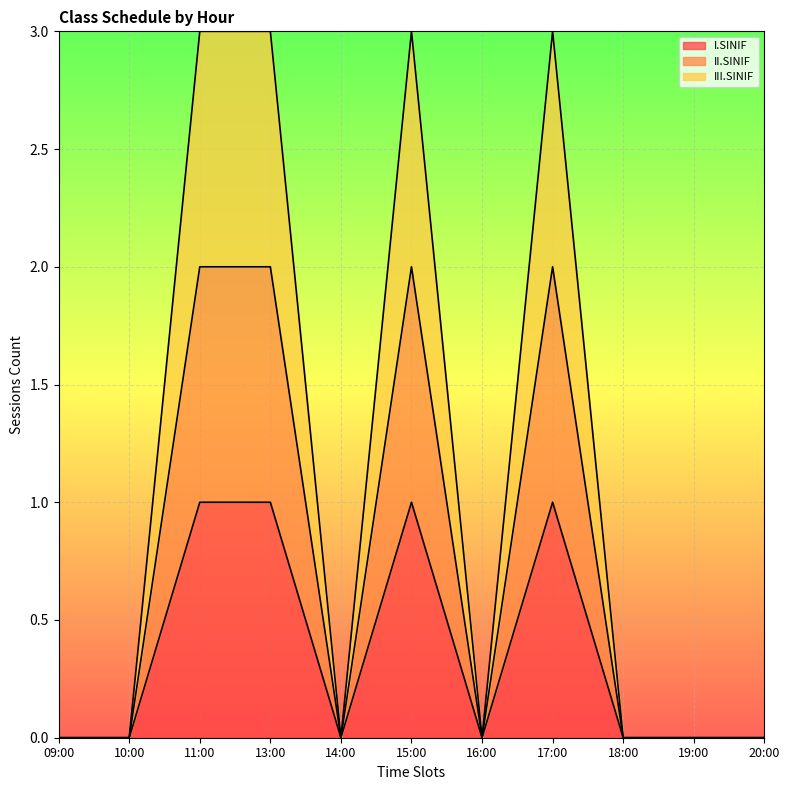

Reading right to left, list all the values displayed in this chart.

I.SINIF: 0	0	0	1	0	1	0	1	1	0	0
II.SINIF: 0	0	0	2	0	2	0	2	2	0	0
III.SINIF: 0	0	0	3	0	3	0	3	3	0	0